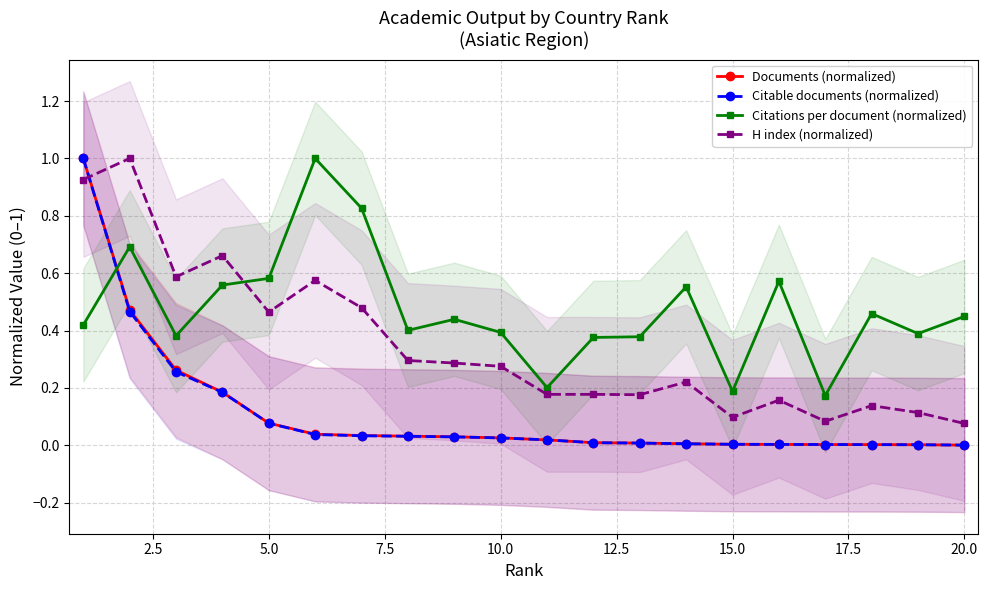

How many data points does each series have?

20